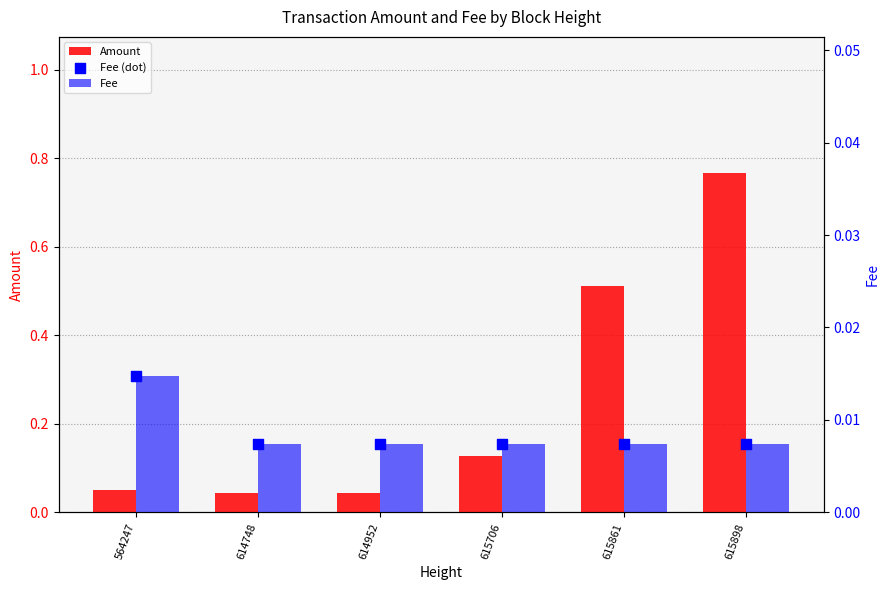

Which series reaches the maximum Y coordinate?

Amount